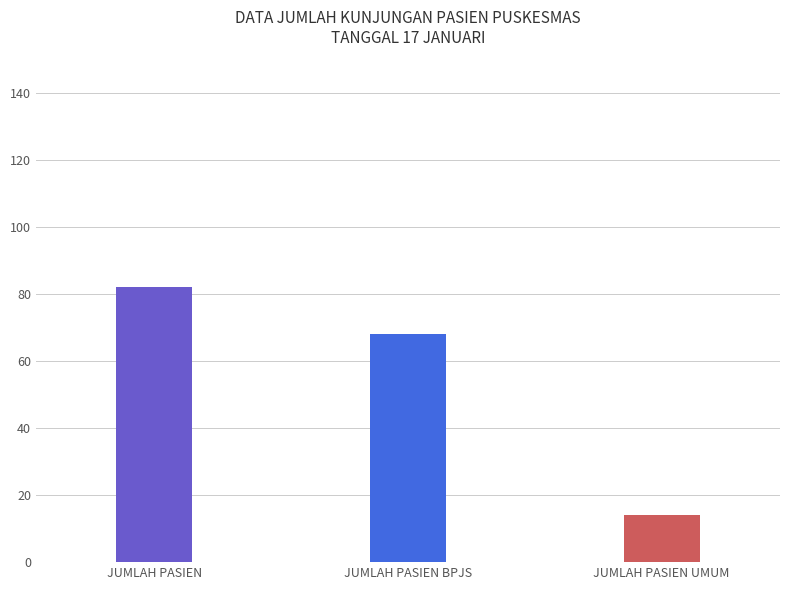

Which has a higher value, JUMLAH PASIEN UMUM or JUMLAH PASIEN?

JUMLAH PASIEN